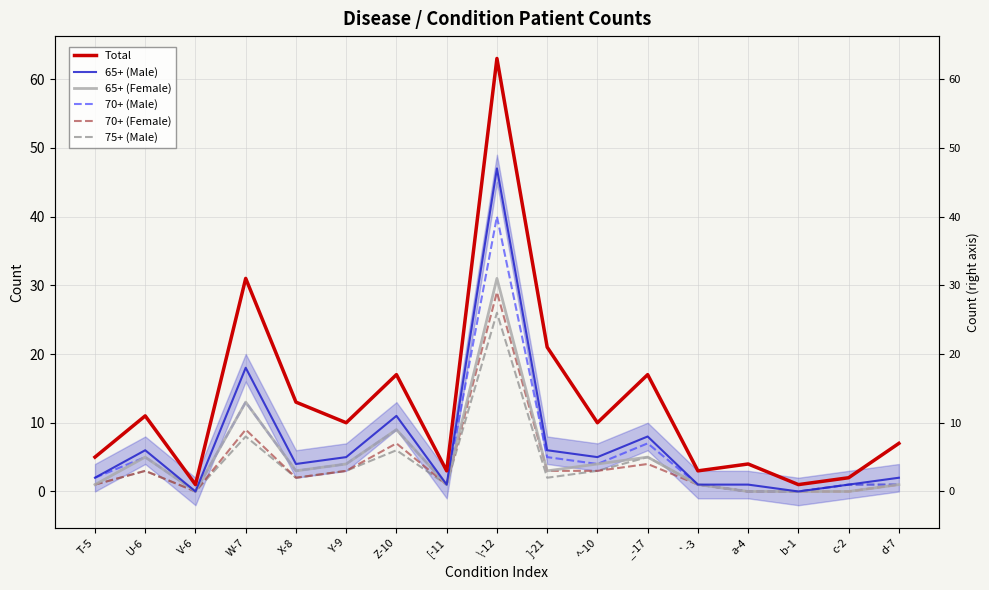

The 70+ (Male) series shows 13 at W-7. True or false?

True